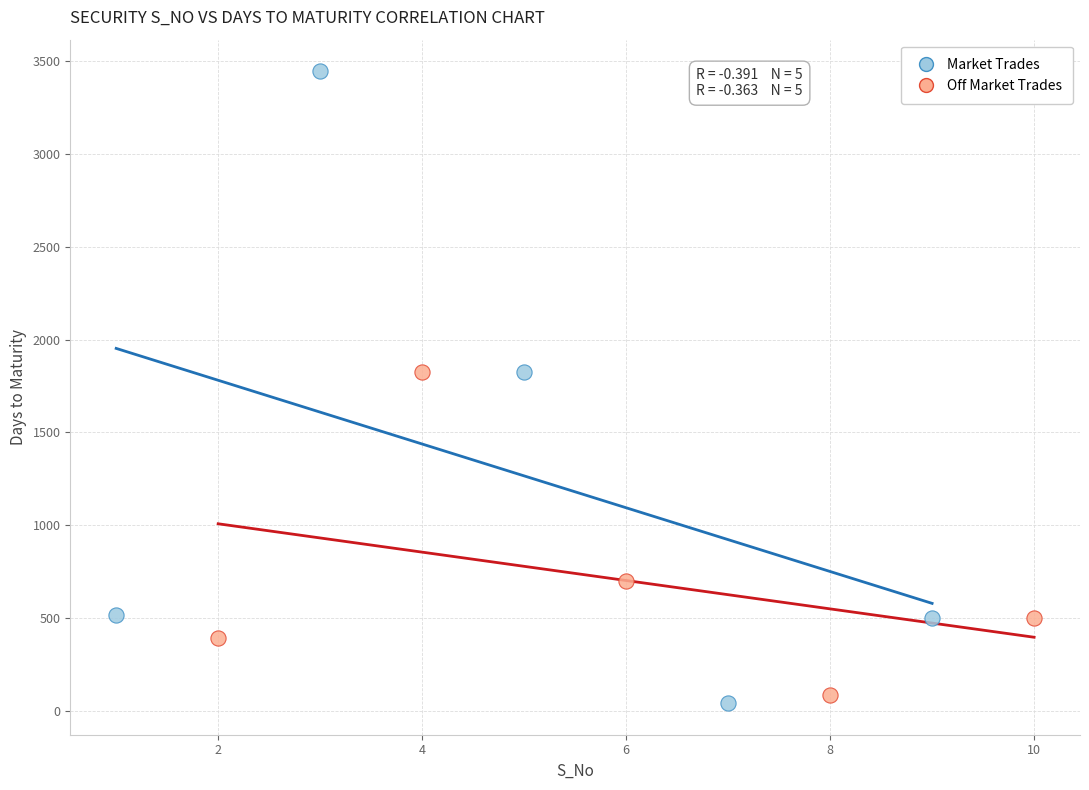

Which series has the widest spread of Y values?

Market Trades